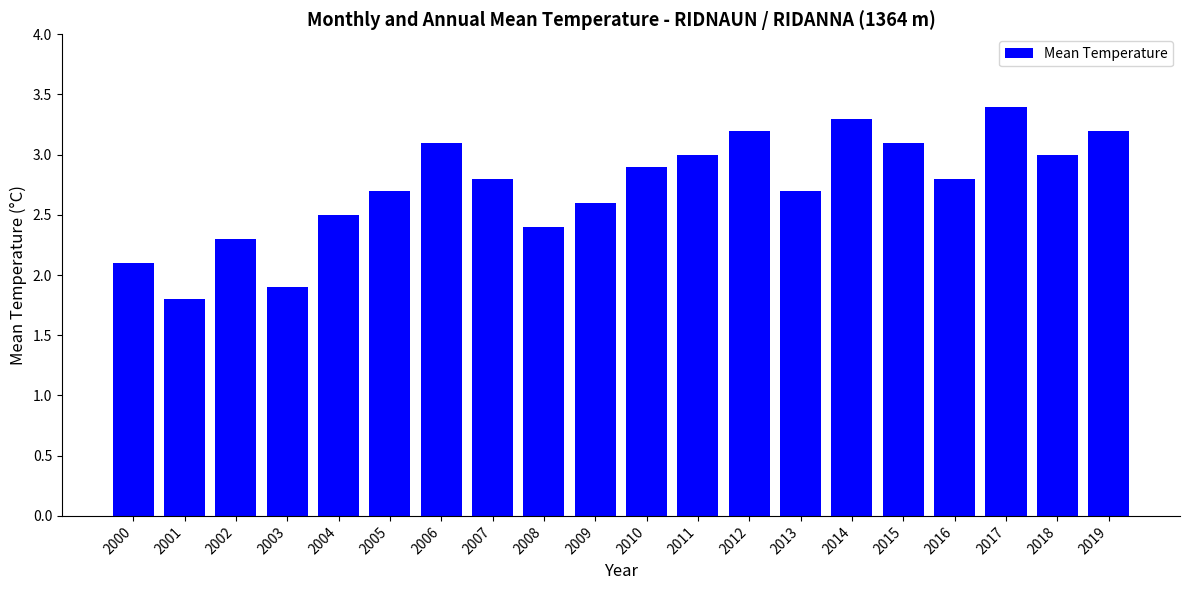

How many categories are shown in the chart?

20